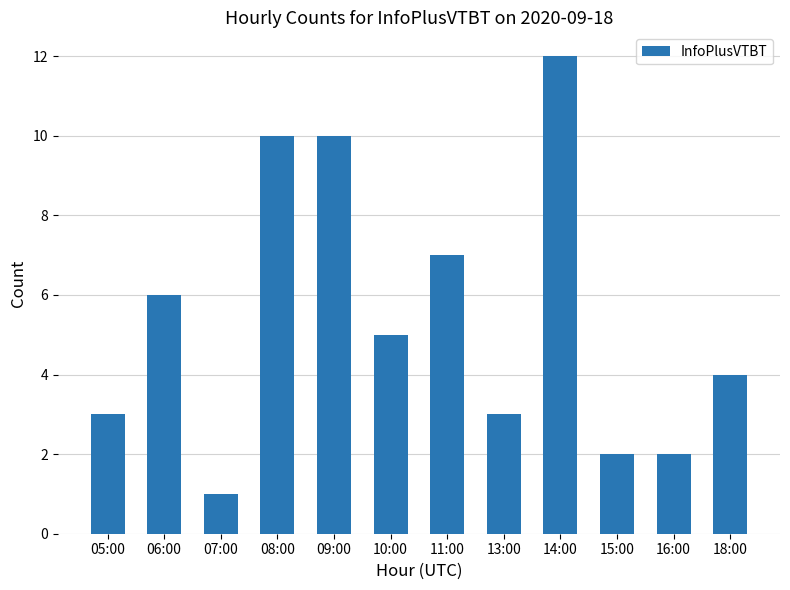

What position from the right is 18:00?

1